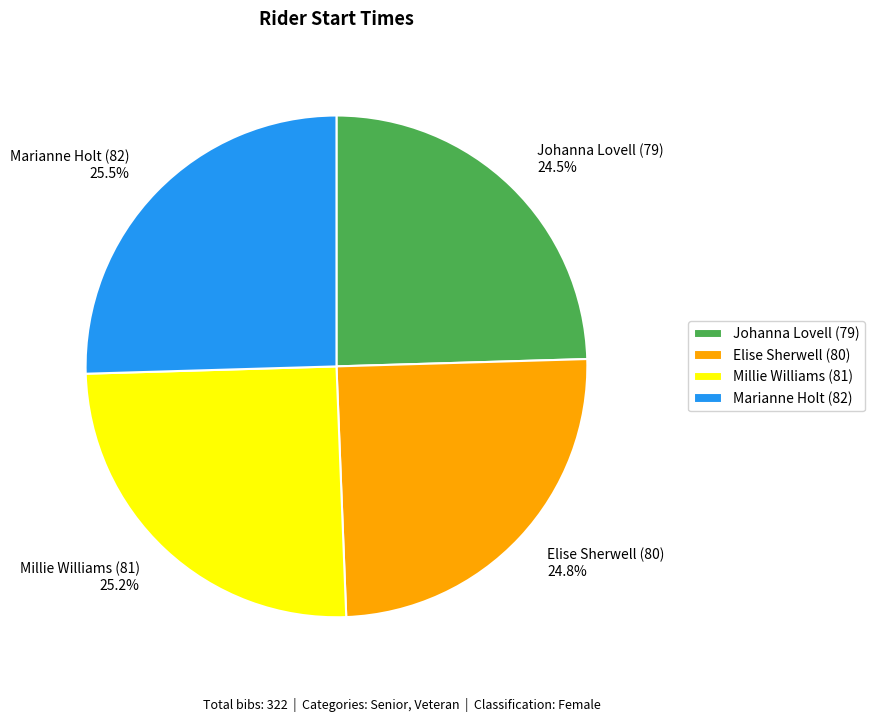

Between Johanna Lovell (79) and Marianne Holt (82), which is larger?

Marianne Holt (82)